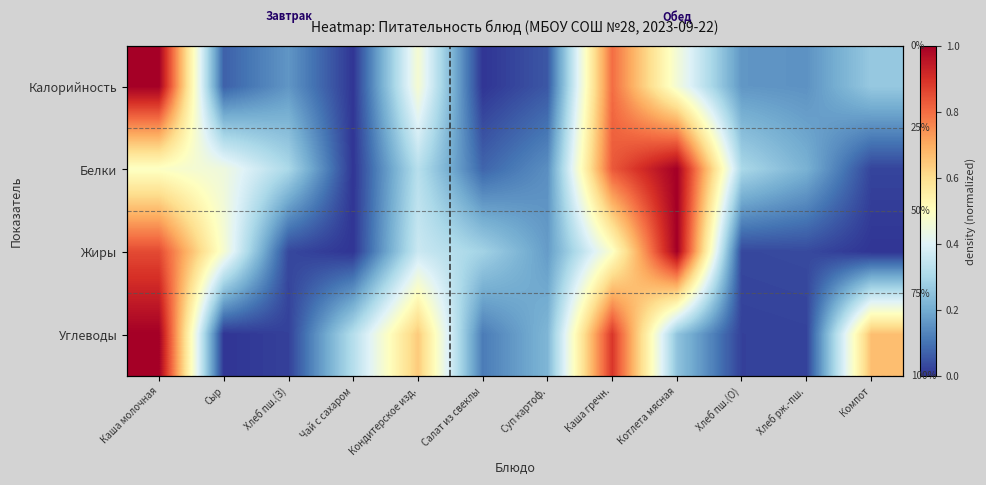

The Углеводы series shows 0.0 at Хлеб рж.-пш.. True or false?

True